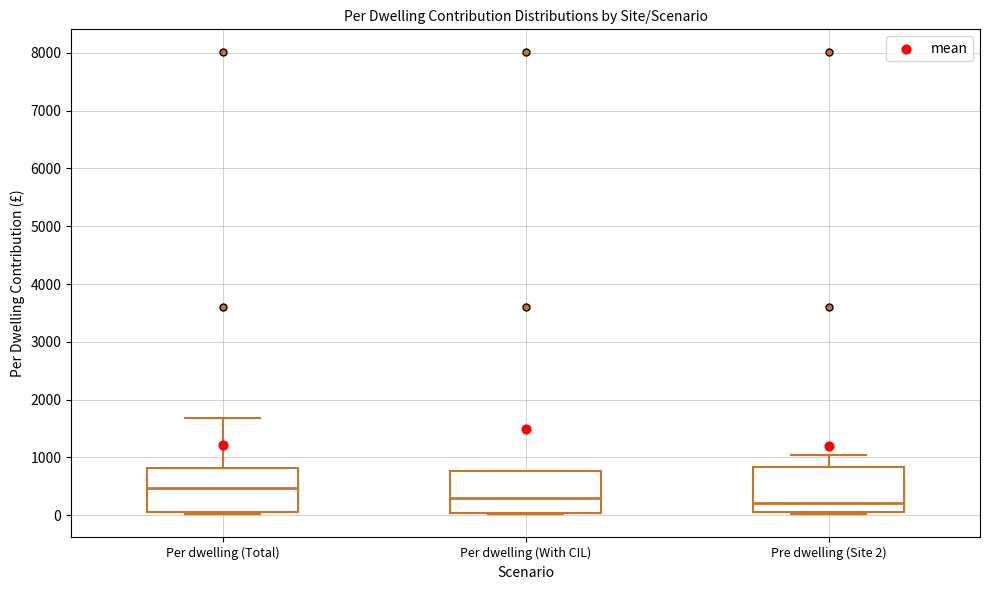

Where is the upper edge of the box for Pre dwelling (Site 2) on the y-axis? The values are not printed on the chart, so give them approximately, as read against the axis.

800